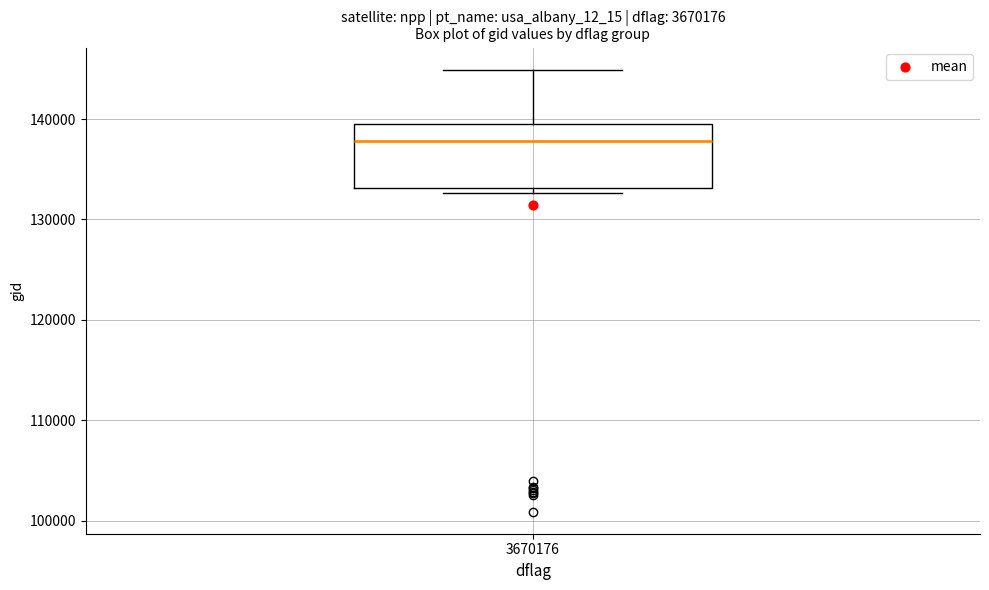

Where is the upper edge of the box at x = 3670176 on the y-axis? The values are not printed on the chart, so give them approximately, as read against the axis.

140000